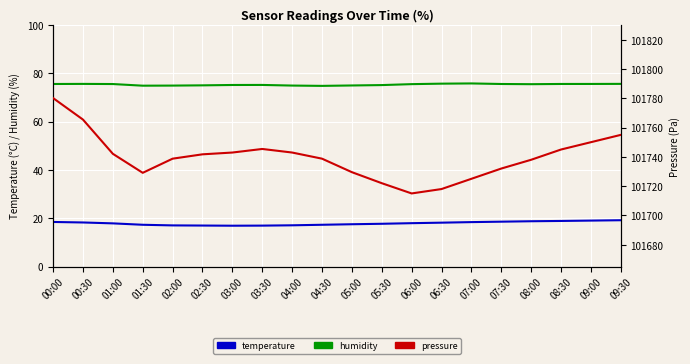

Which series has the largest range (max minus min)?

pressure